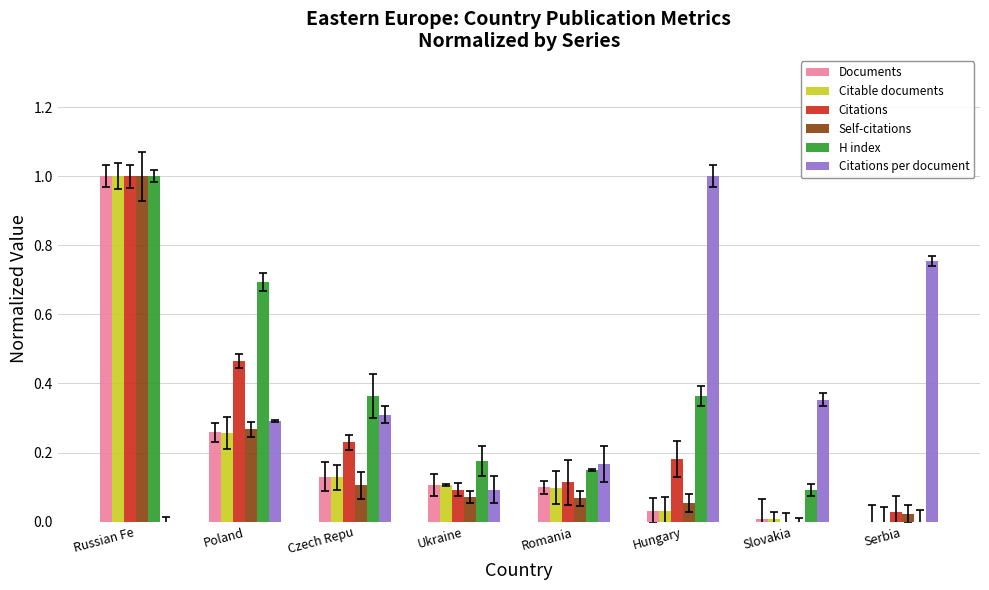

What is the highest value of the Citations per document series?

1.0